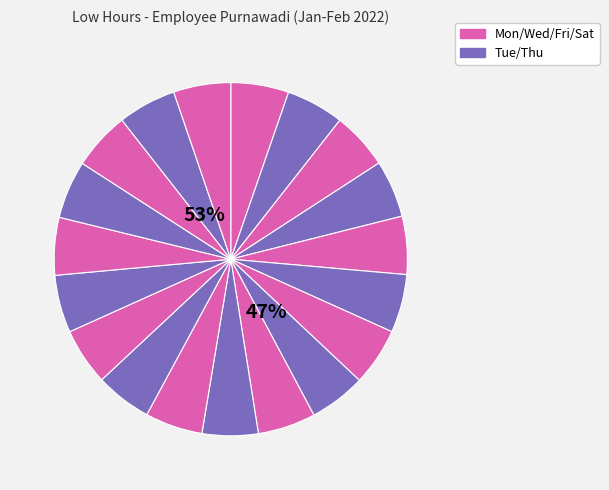

How many segments does this pie chart have?

19